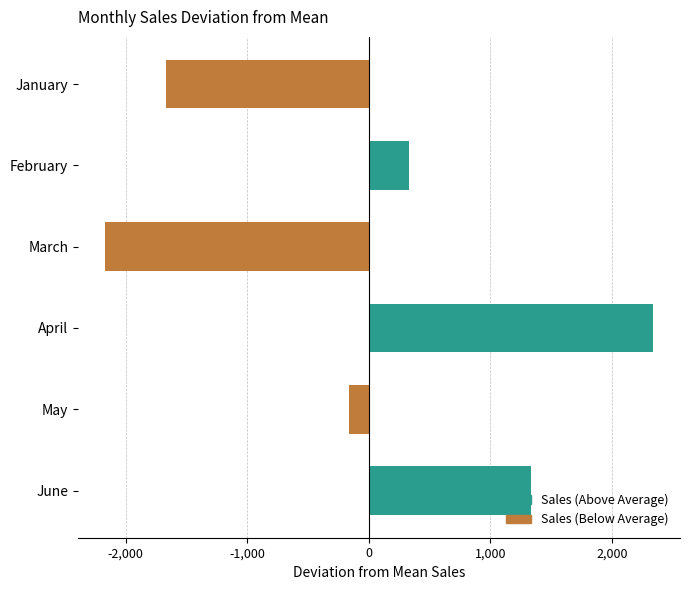

What is the smallest value displayed?

-2166.7